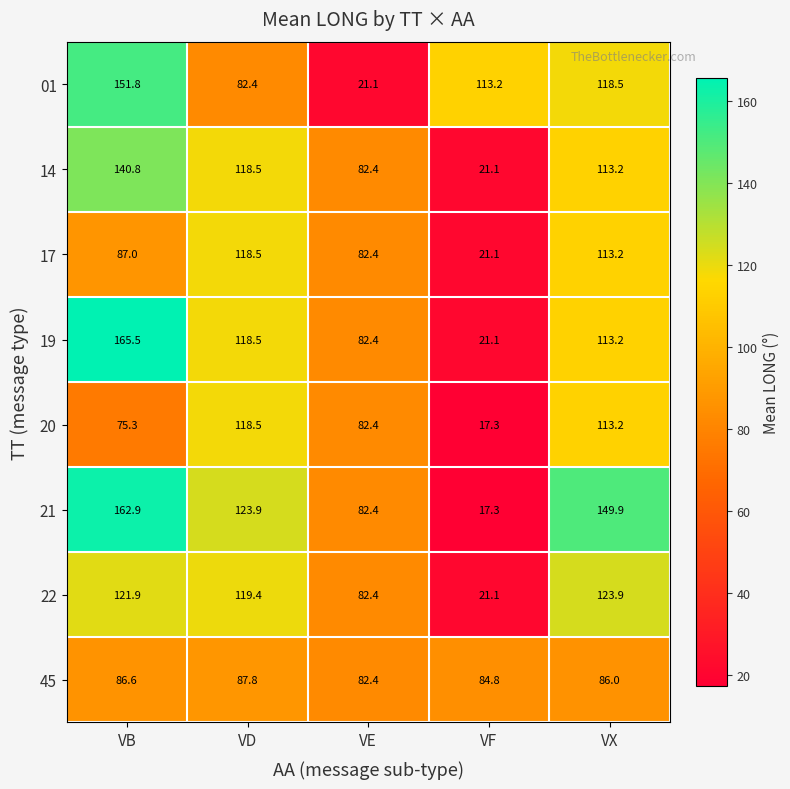

List the labels in order of 45 value, largest first.

VD, VB, VX, VF, VE